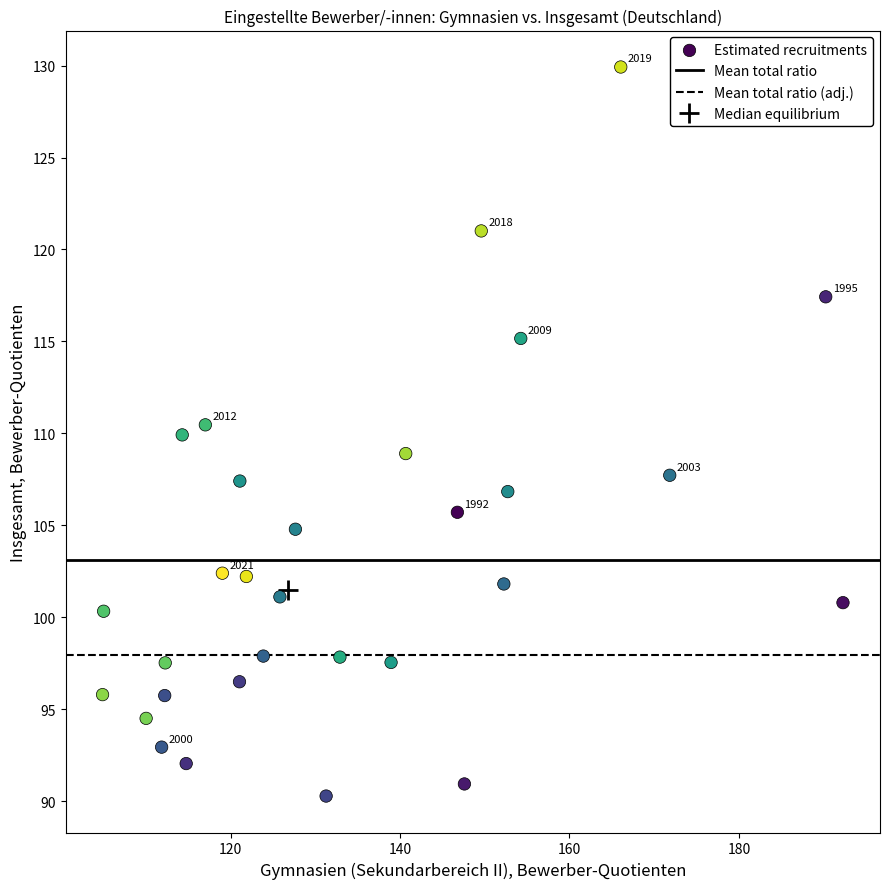

What is the range of Y values (max minus min)?

39.6